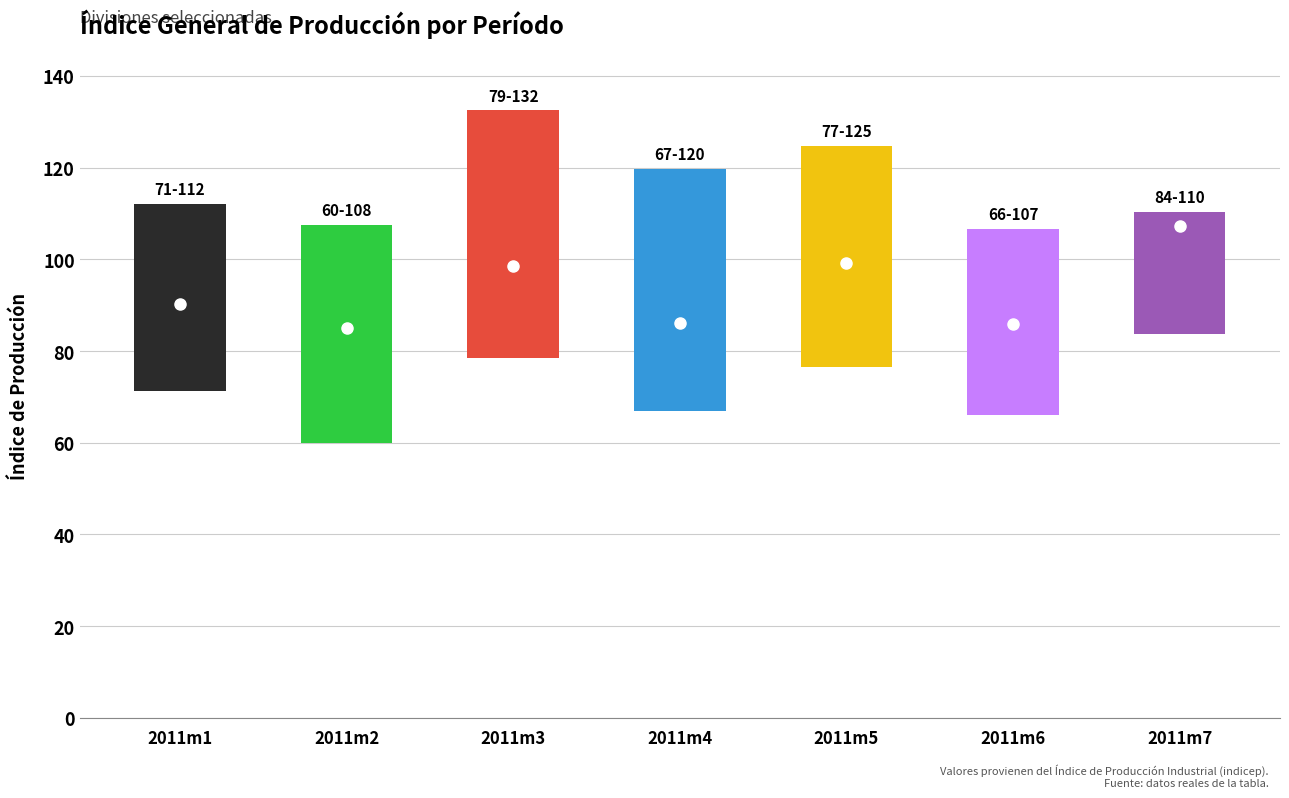

How many values in the high series exceed 112?

4